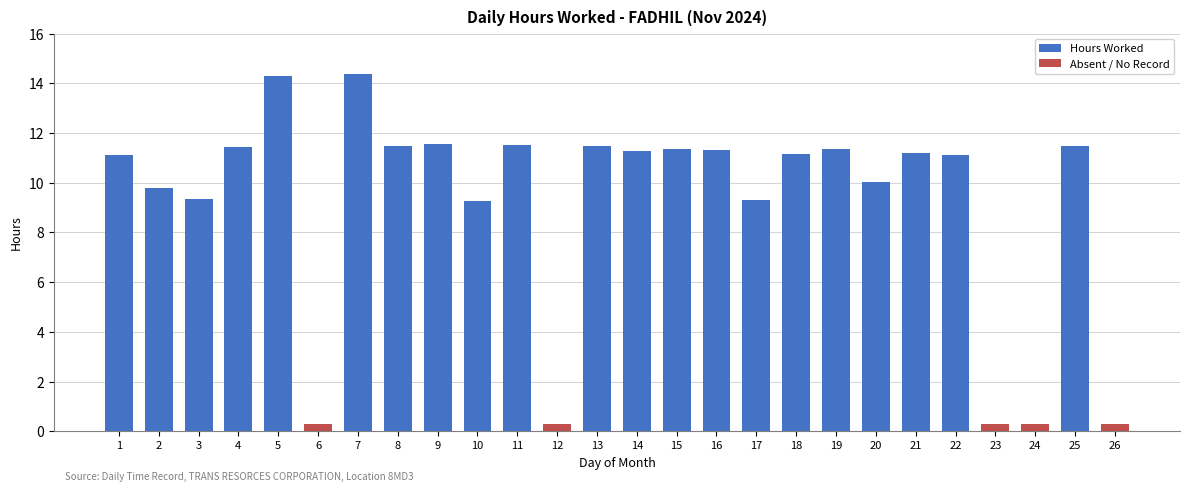

What is the greatest value displayed?

14.4